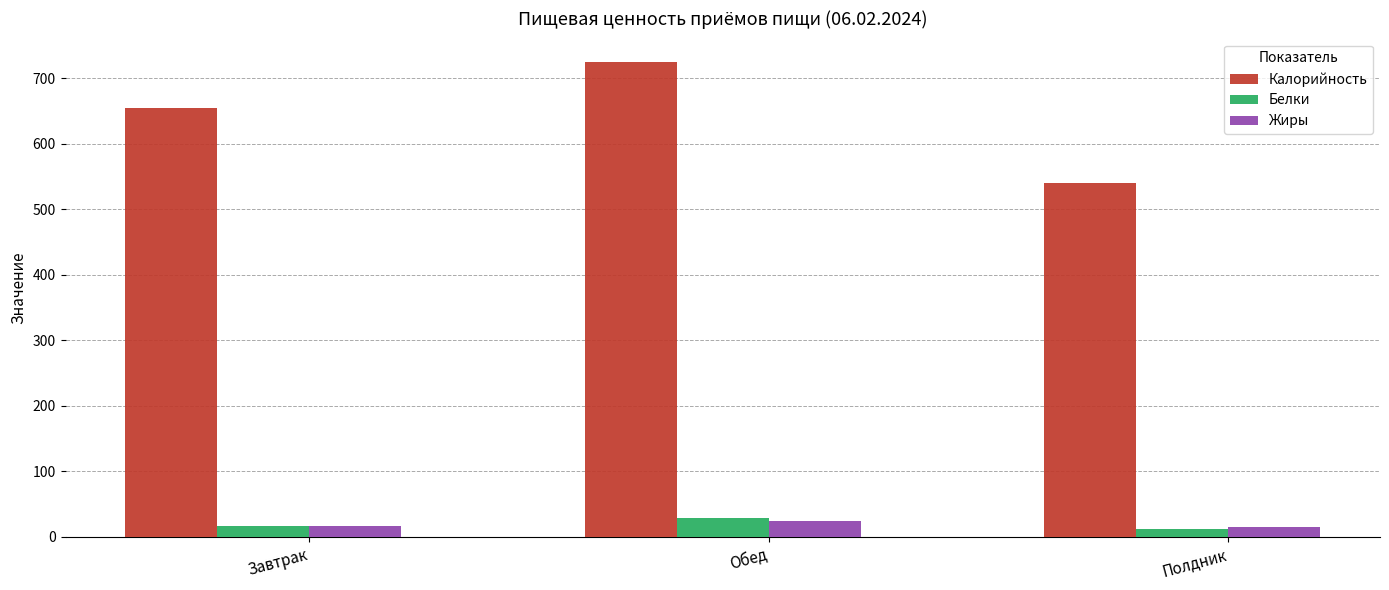

How many values in the Калорийность series exceed 653?

2